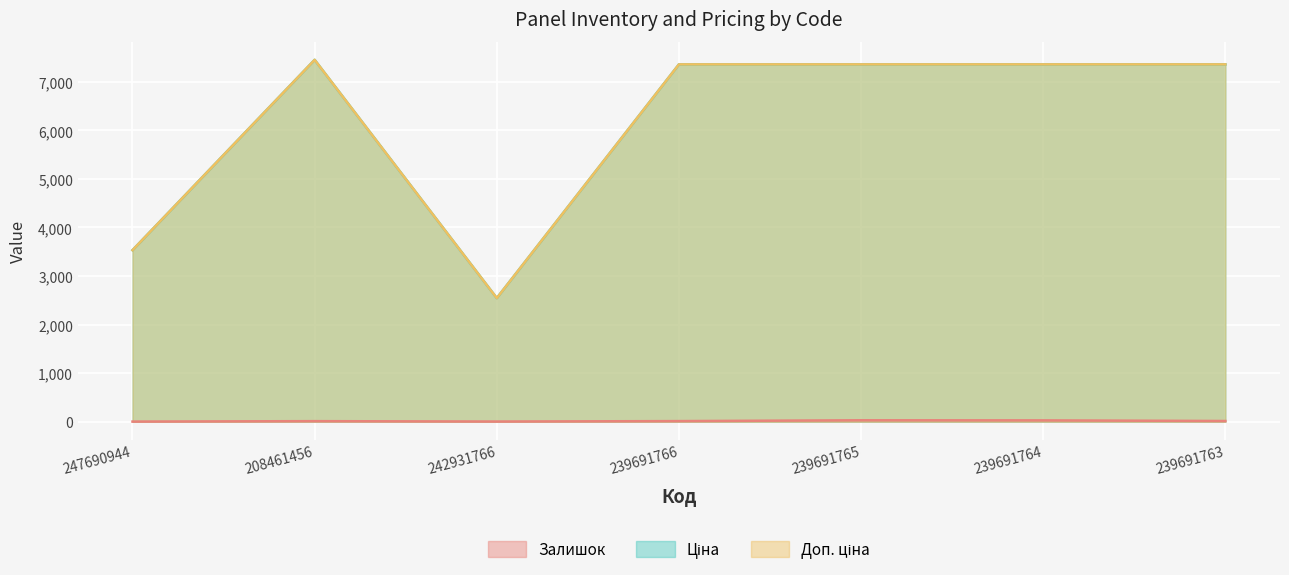

Reading left to right, what are all the values shown in this chart?

Залишок: 247690944=2.0	208461456=11.0	242931766=3.0	239691766=12.0	239691765=29.0	239691764=27.0	239691763=14.0
Ціна: 247690944=3533.1	208461456=7453.8	242931766=2545.8	239691766=7360.2	239691765=7360.2	239691764=7360.2	239691763=7360.2
Доп. ціна: 247690944=3533.1	208461456=7453.8	242931766=2546.0	239691766=7360.2	239691765=7360.2	239691764=7360.2	239691763=7360.2